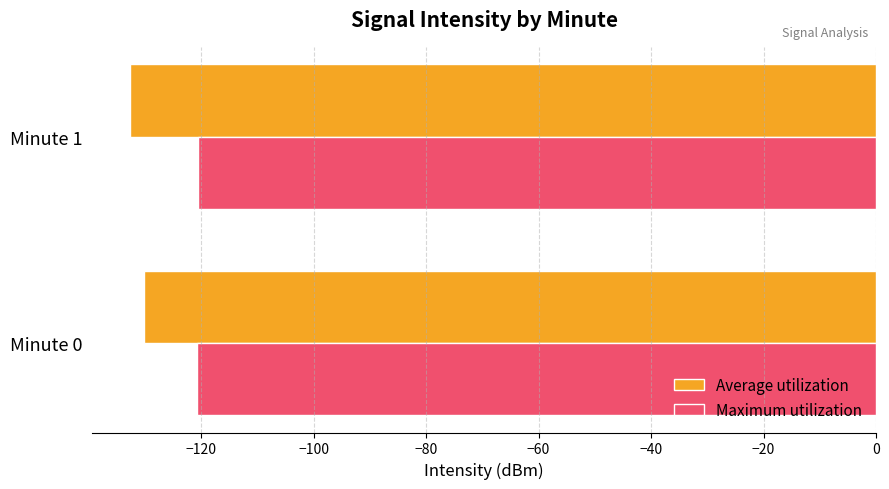

Rank the series by their average value, from lowest to highest.

Average utilization, Maximum utilization